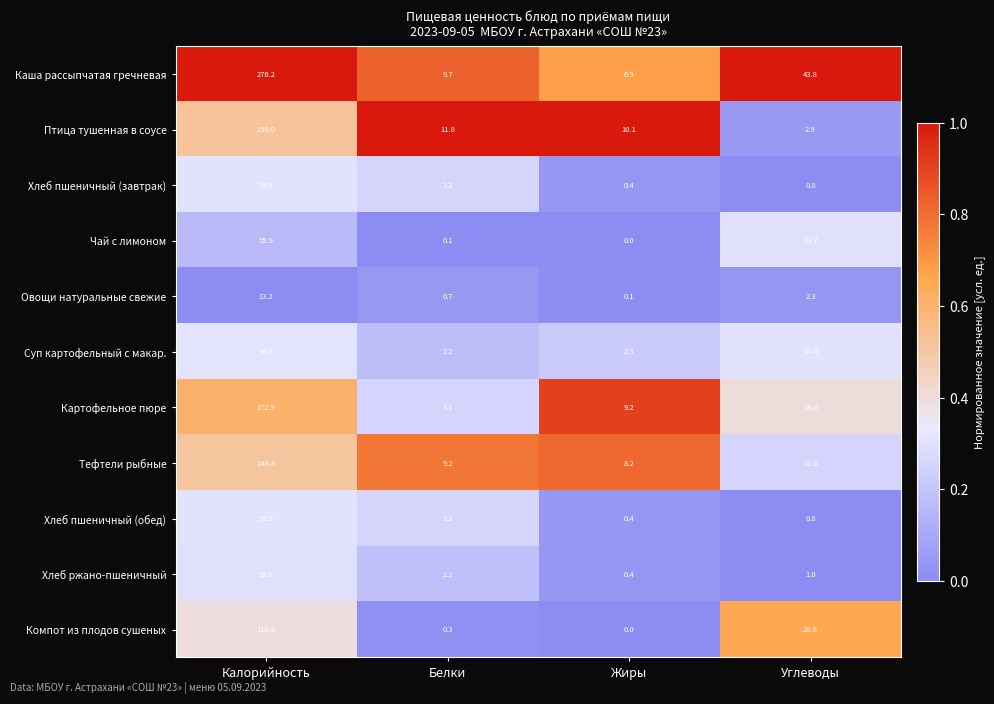

Which series has the widest spread of values?

Каша рассыпчатая гречневая